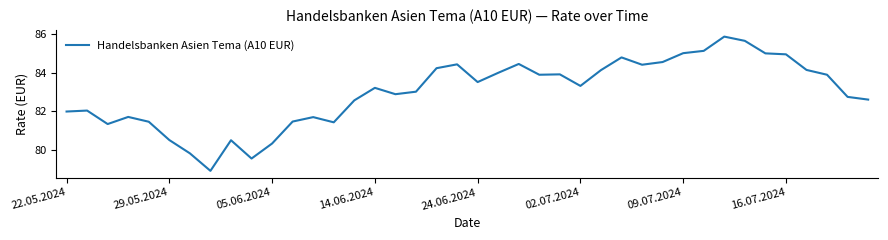

What is the difference between the maximum and minimum values?

7.0